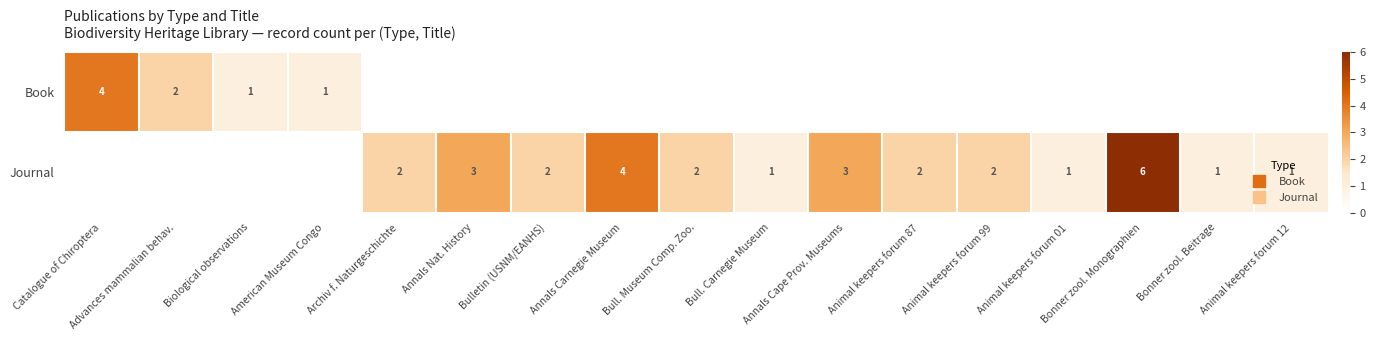

Which label corresponds to the largest value in the chart?

Bonner zool. Monographien